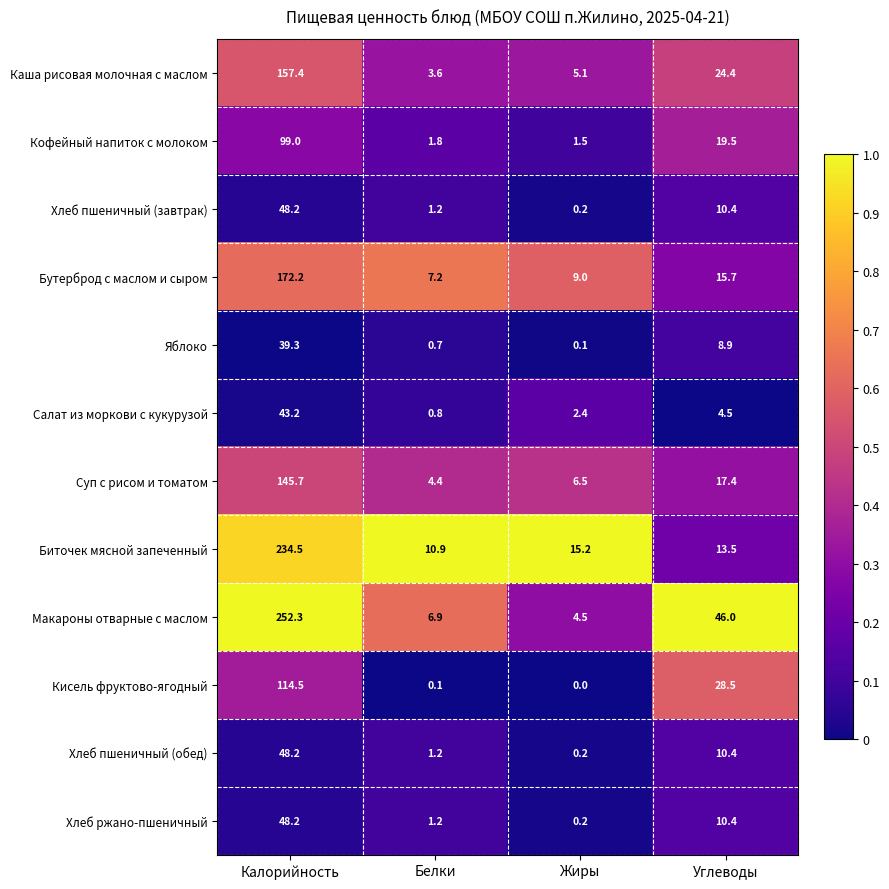

What is the sum of all Суп с рисом и томатом values?

174.0